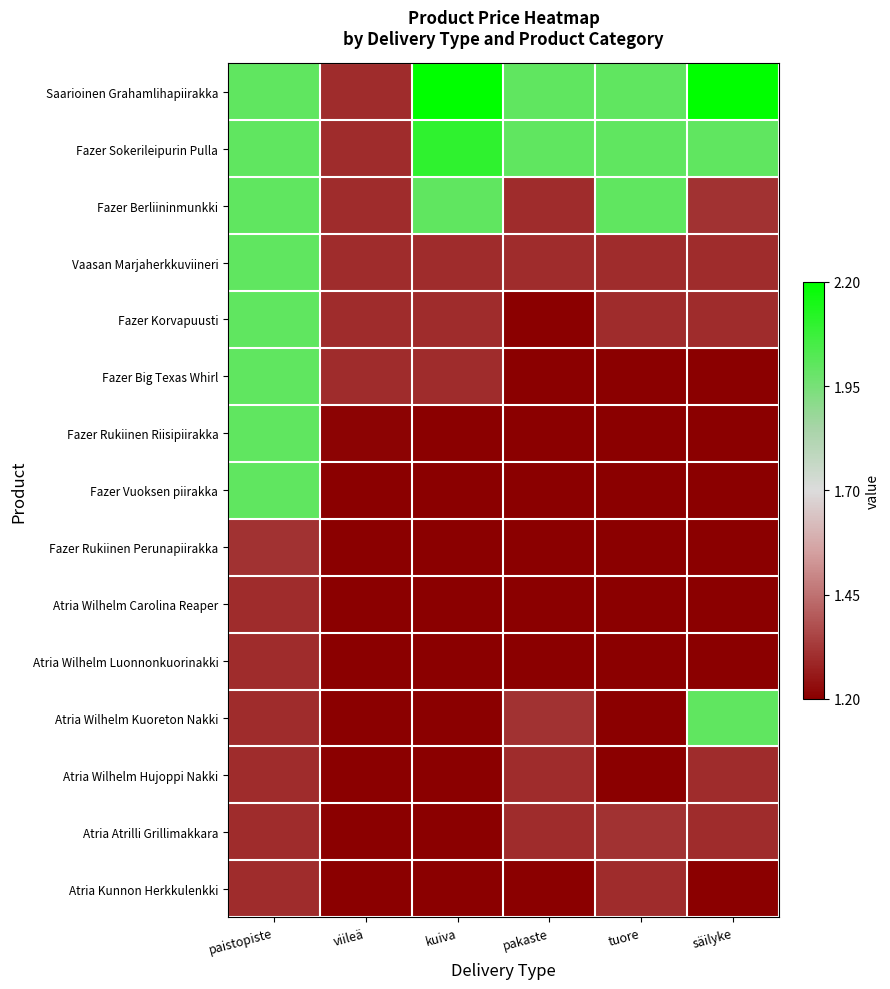

At which category does the chart reach its peak across all series?

kuiva